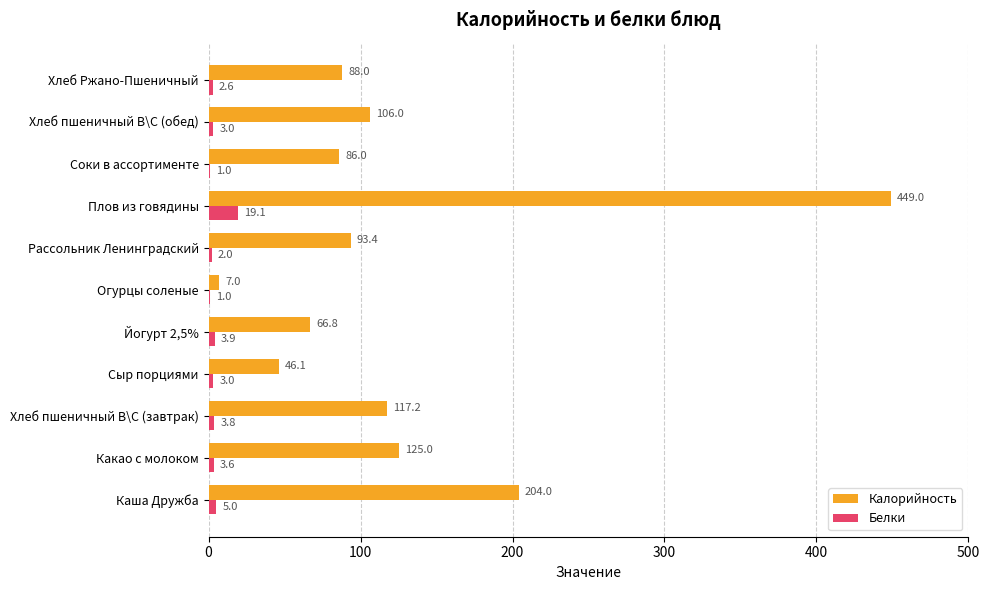

Which series changed the most between Рассольник Ленинградский and Плов из говядины?

Калорийность